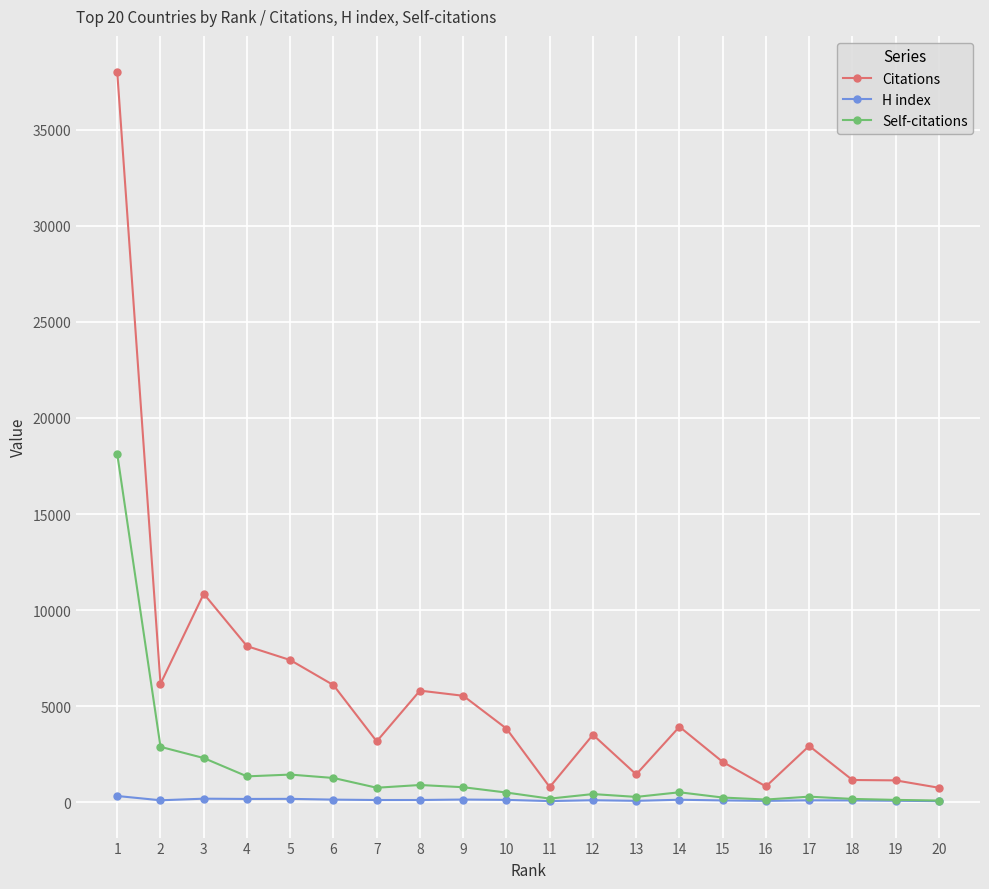

How many lines are shown in the chart?

3